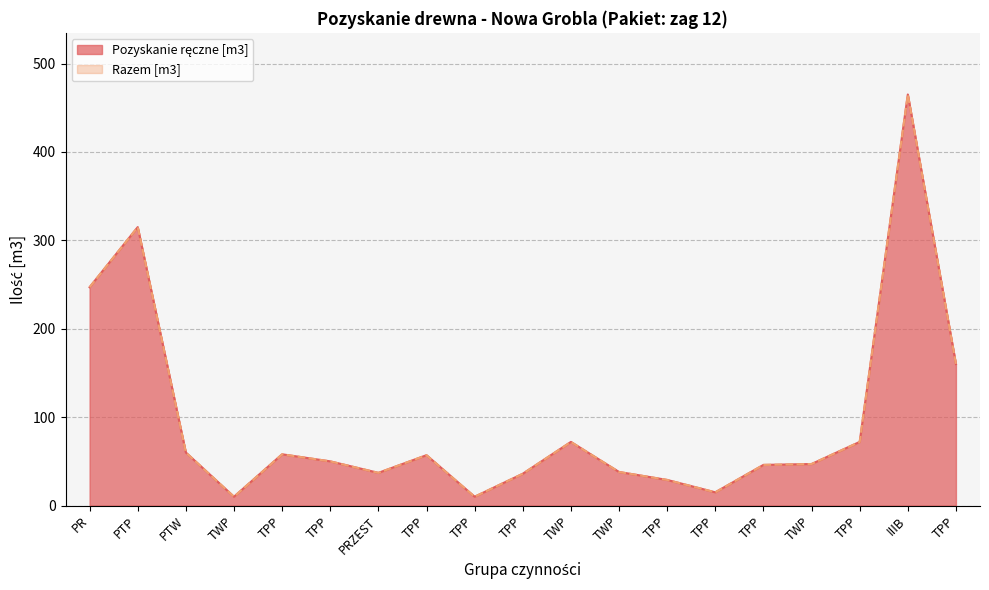

The Pozyskanie ręczne [m3] series shows 36 at TPP. True or false?

True